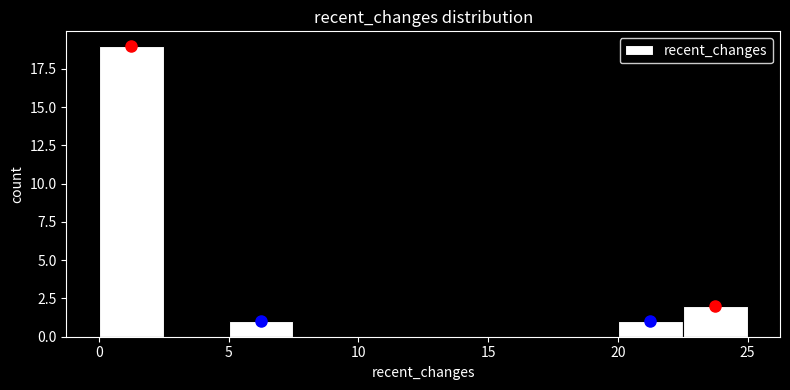

Reading left to right, transcribe this chart: for each bar, give the range it covers on the x-axis and its height. The values are not printed on the chart, so give them approximately, as read against the axis.

0.0 to 2.5: 19
2.5 to 5.0: 0
5.0 to 7.5: 1
7.5 to 10.0: 0
10.0 to 12.5: 0
12.5 to 15.0: 0
15.0 to 17.5: 0
17.5 to 20.0: 0
20.0 to 22.5: 1
22.5 to 25.0: 2